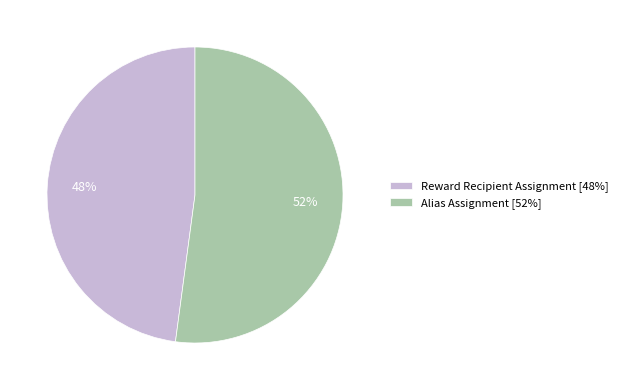

Which has a higher value, Alias Assignment or Reward Recipient Assignment?

Alias Assignment